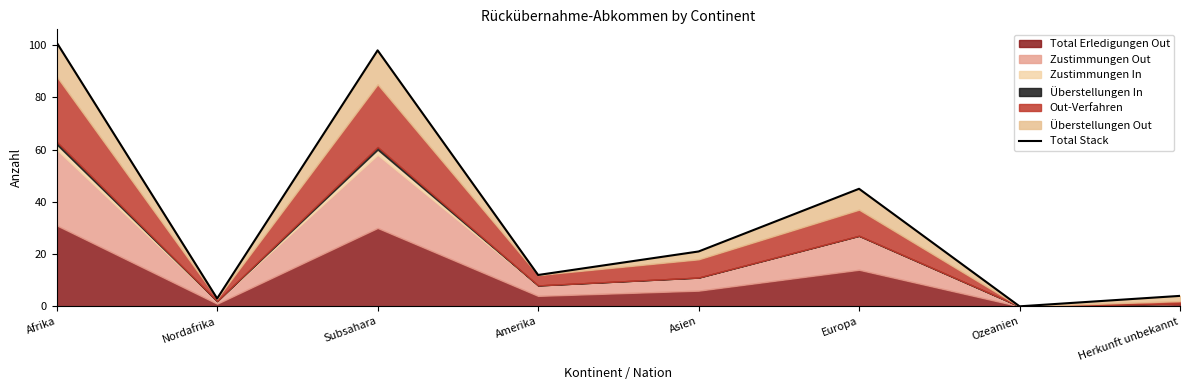

Reading right to left, extract all data points from this chart.

4	0	45	21	12	98	3	101